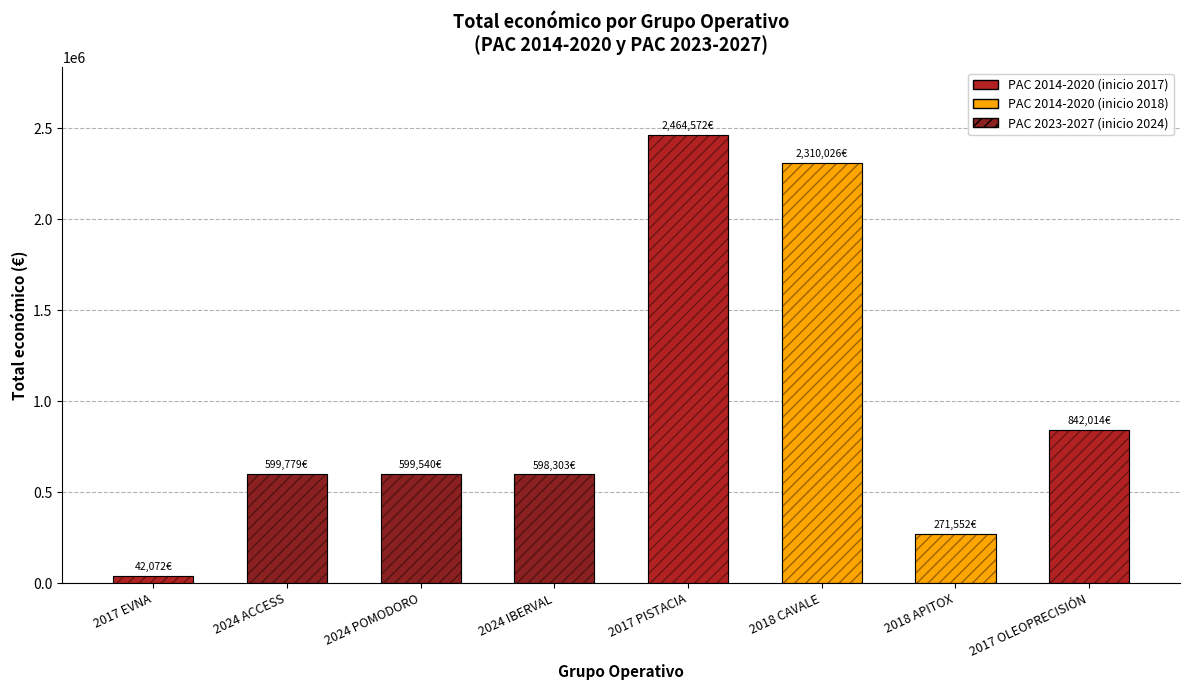

Which label corresponds to the smallest value in the chart?

2017 EVNA